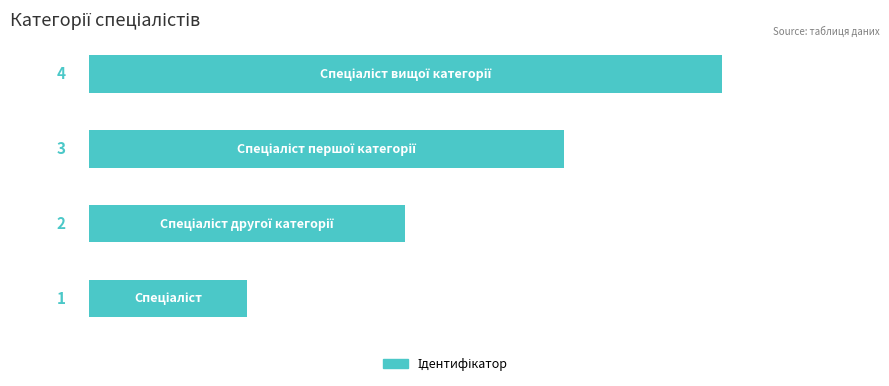

What is the greatest value displayed?

4